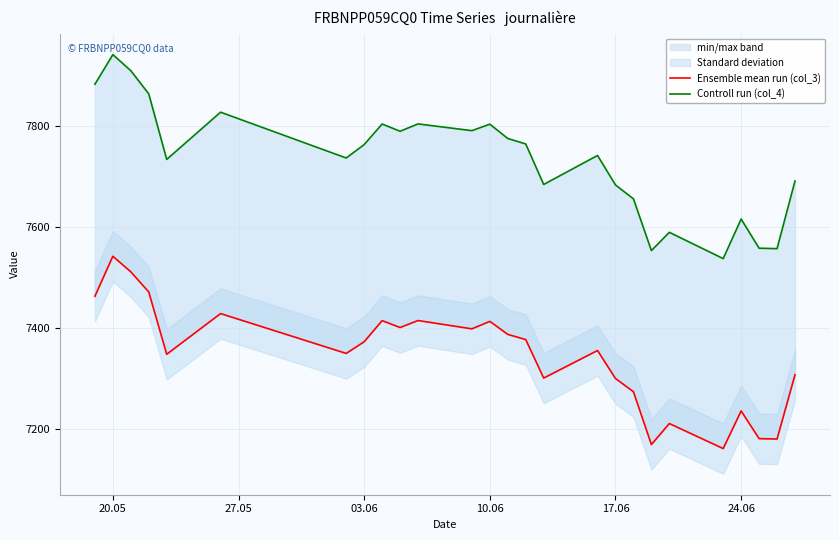

What is the minimum value shown in the chart?

7160.5